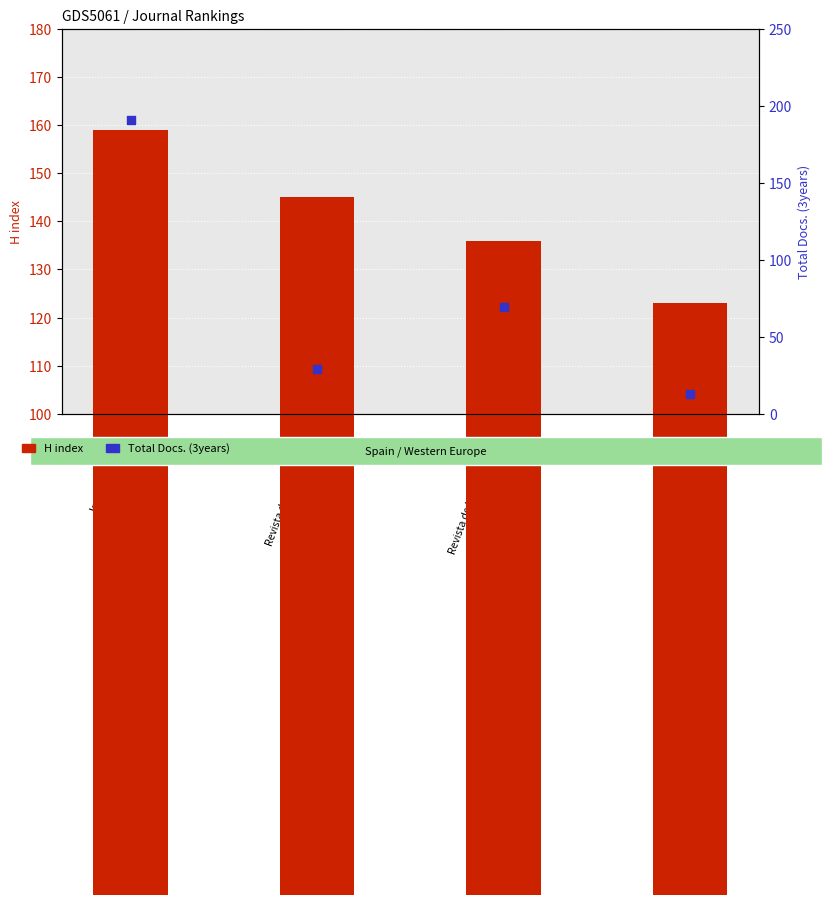

Which series has the largest Y range (max minus min)?

Total Docs. (3years)